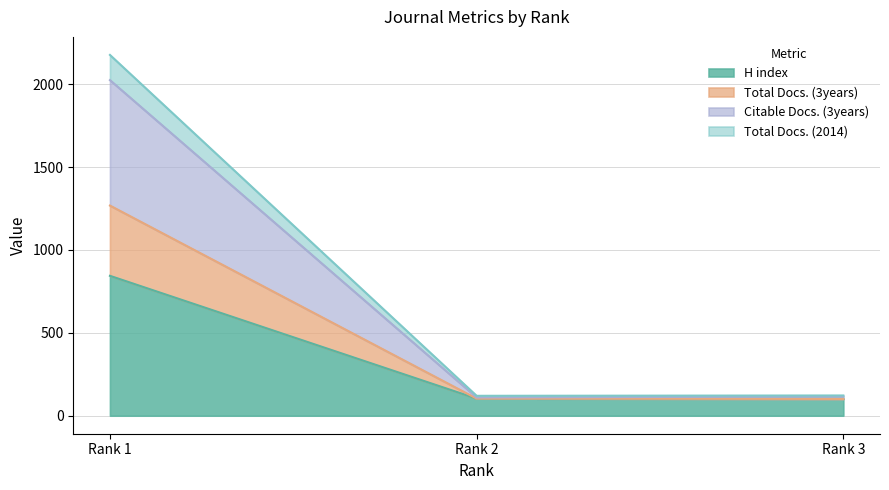

What is the minimum value for H index?

101